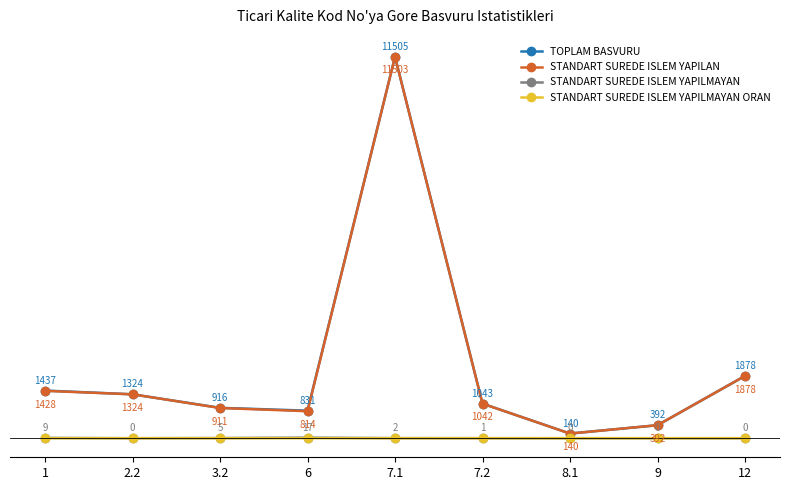

True or false: STANDART SUREDE ISLEM YAPILAN has more than 0 points higher than both neighbors.

True